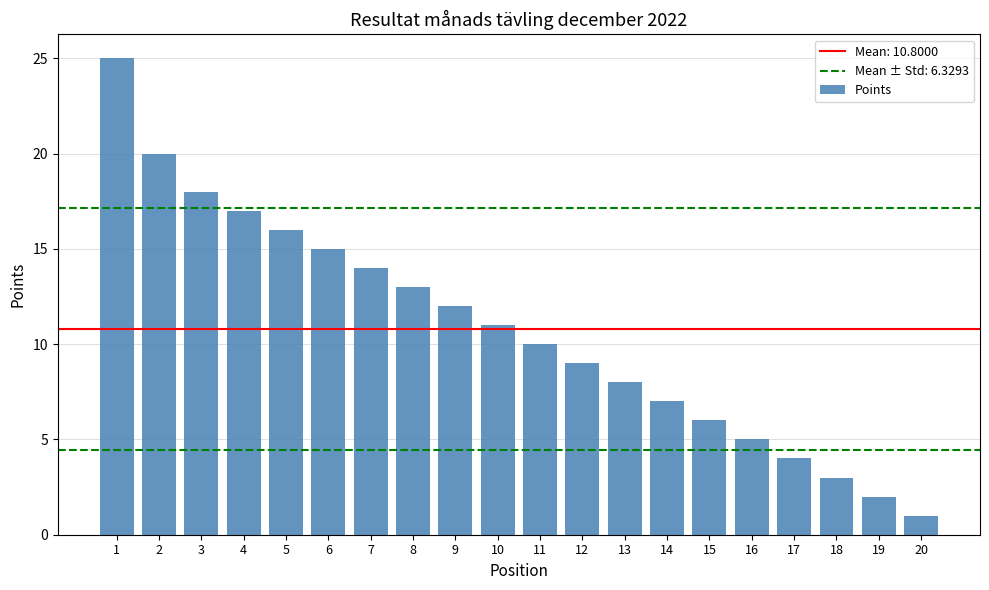

How many categories are shown in the chart?

20